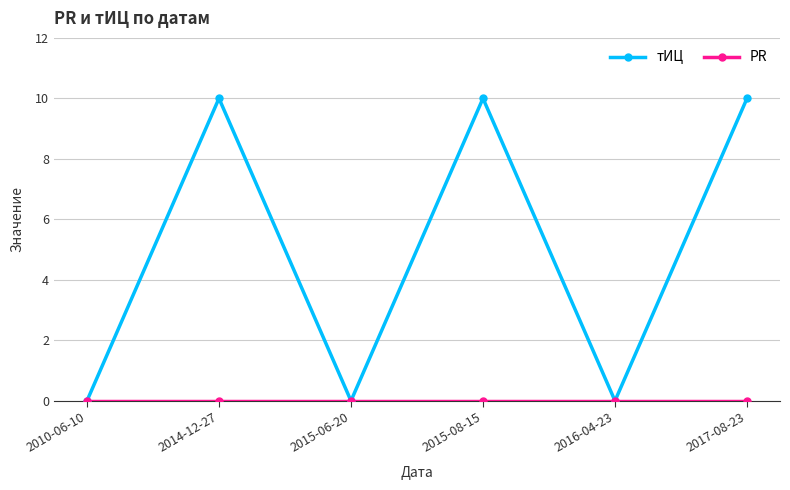

What is the total value across all series at 2015-08-15?

10